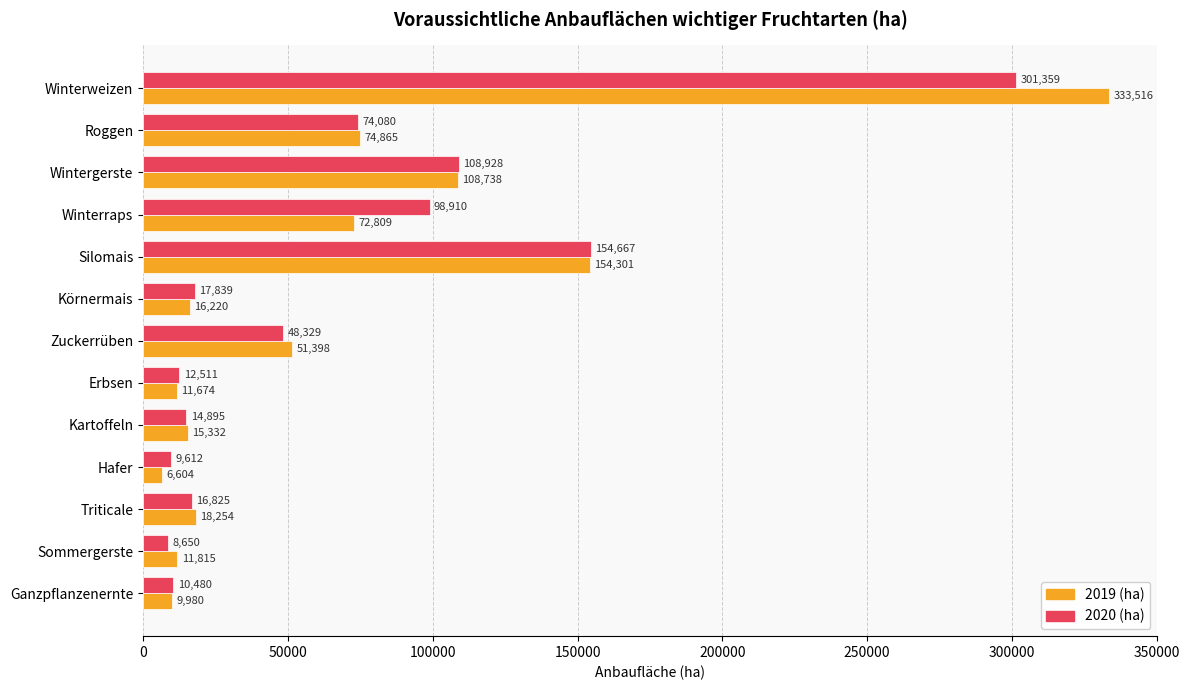

Rank the series by their average value, from highest to lowest.

2019 (ha), 2020 (ha)